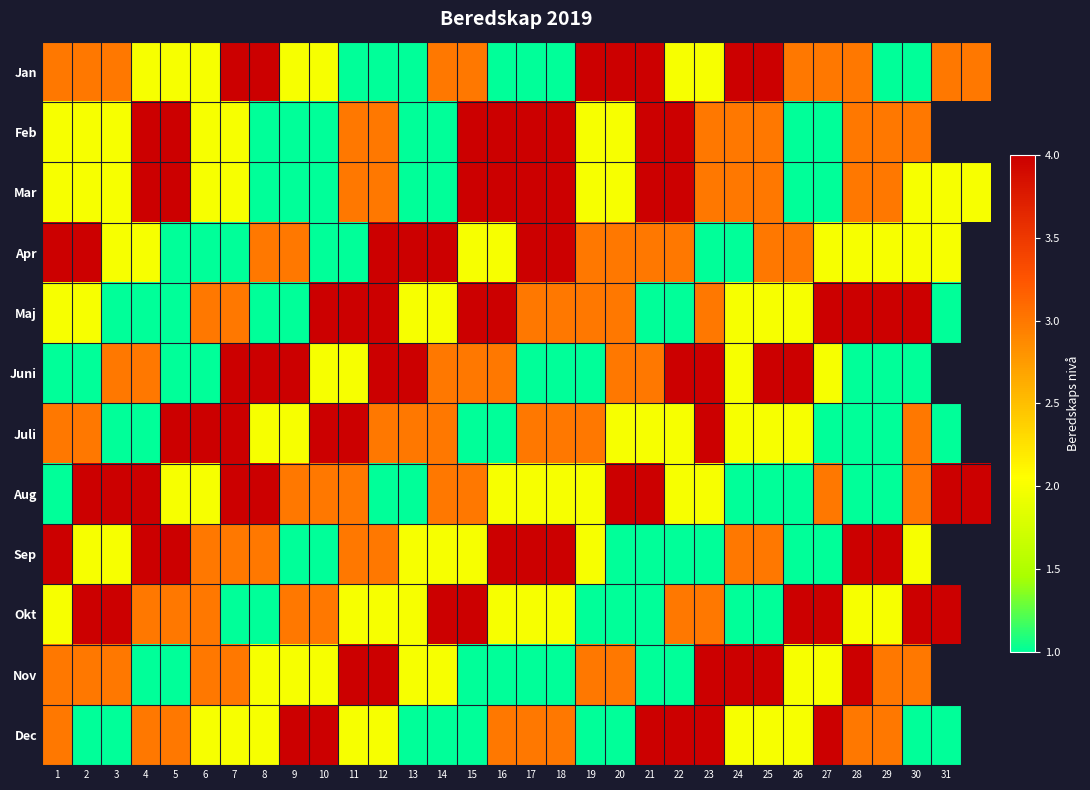

Is the value of Nov at 9 greater than the value of Aug at 25?

Yes